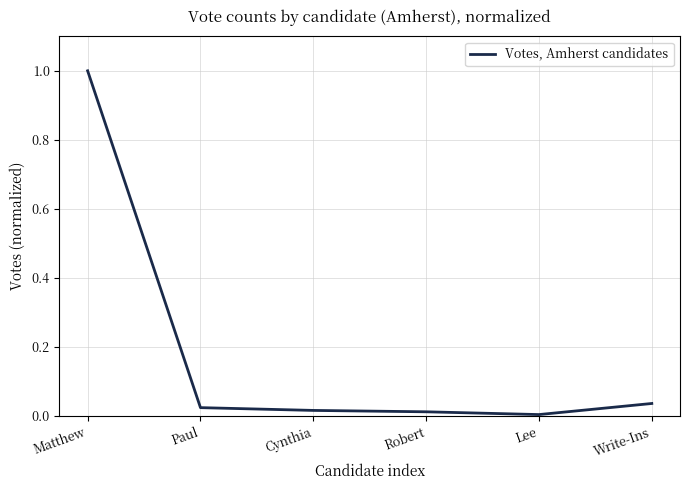

Between Robert and Matthew, which is larger?

Matthew